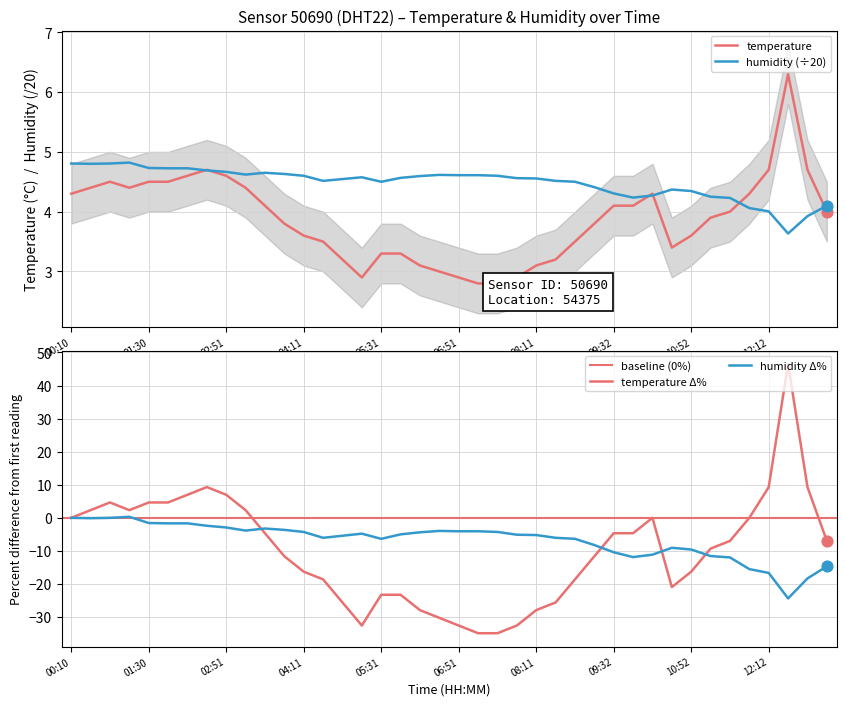

Which series has the largest total across all categories?

humidity